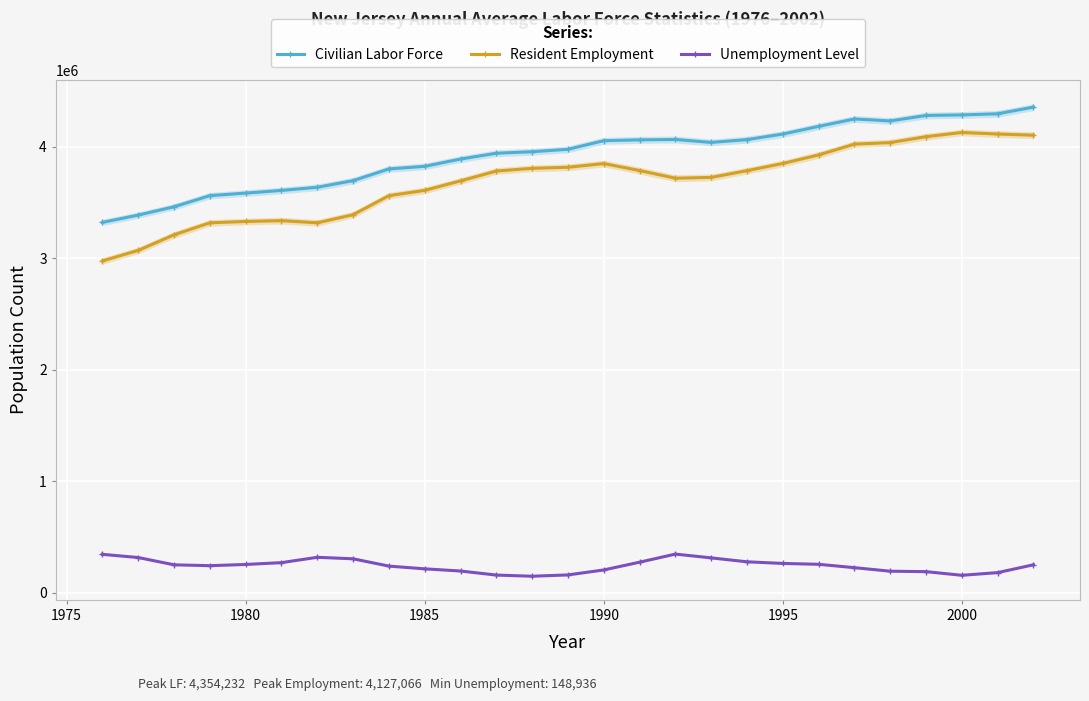

What is the sum of all Unemployment Level values?

6564383